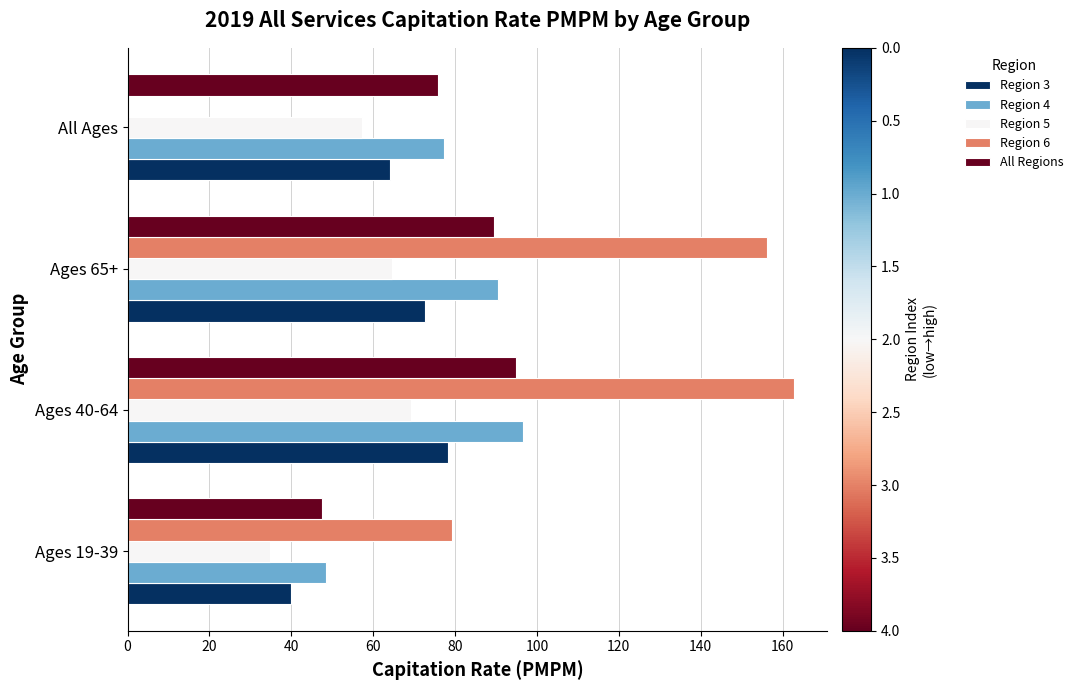

At which label is All Regions closest to 71?

All Ages